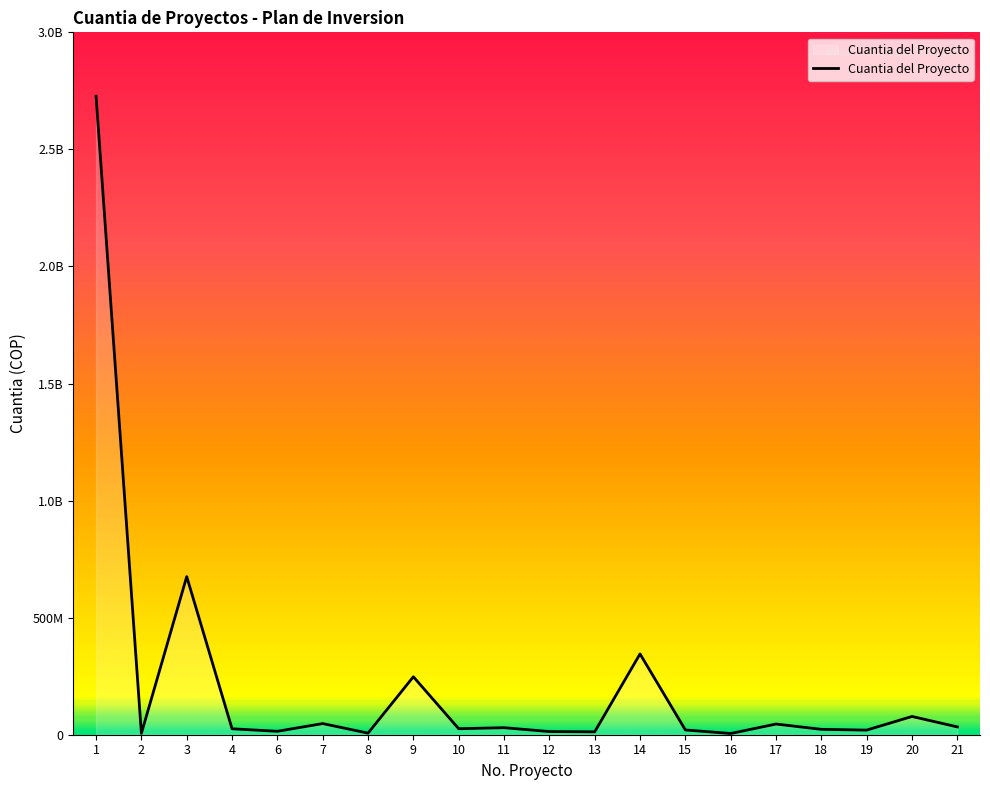

Does the chart have visible grid lines?

No